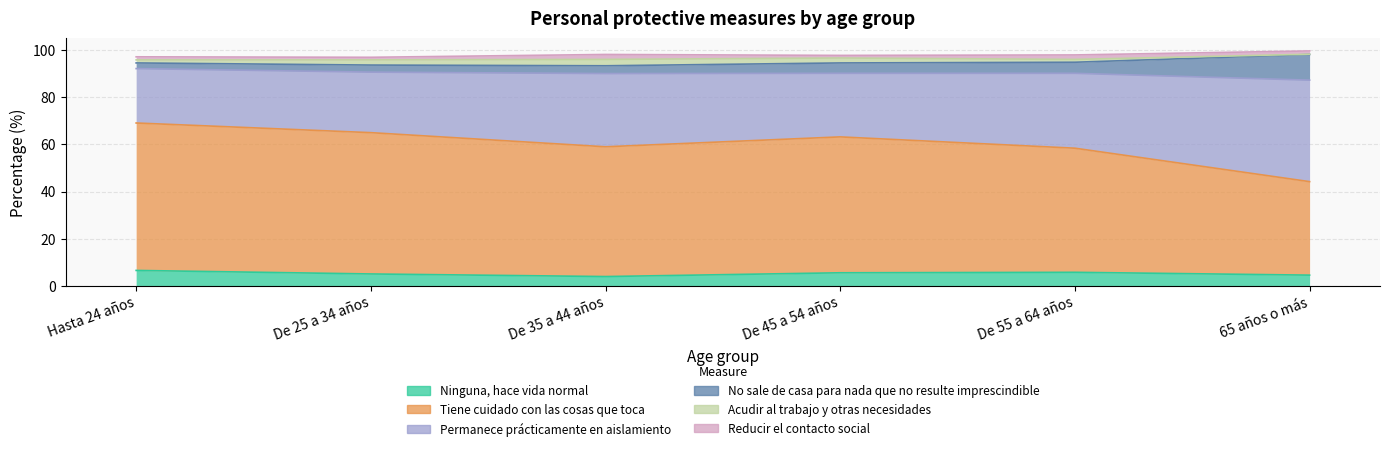

Where is the first local maximum for Permanece prácticamente en aislamiento?

De 35 a 44 años